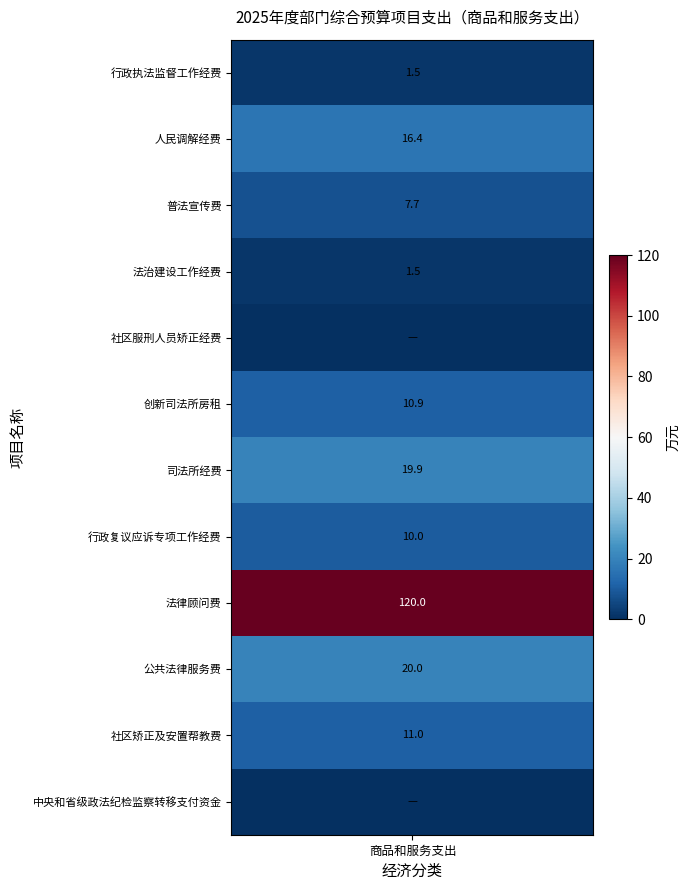

Reading right to left, extract all data points from this chart.

中央和省级政法纪检监察转移支付资金=0.0	社区矫正及安置帮教费=11.0	公共法律服务费=20.0	法律顾问费=120.0	行政复议应诉专项工作经费=10.0	司法所经费=19.9	创新司法所房租=10.9	社区服刑人员矫正经费=0.0	法治建设工作经费=1.5	普法宣传费=7.7	人民调解经费=16.4	行政执法监督工作经费=1.5